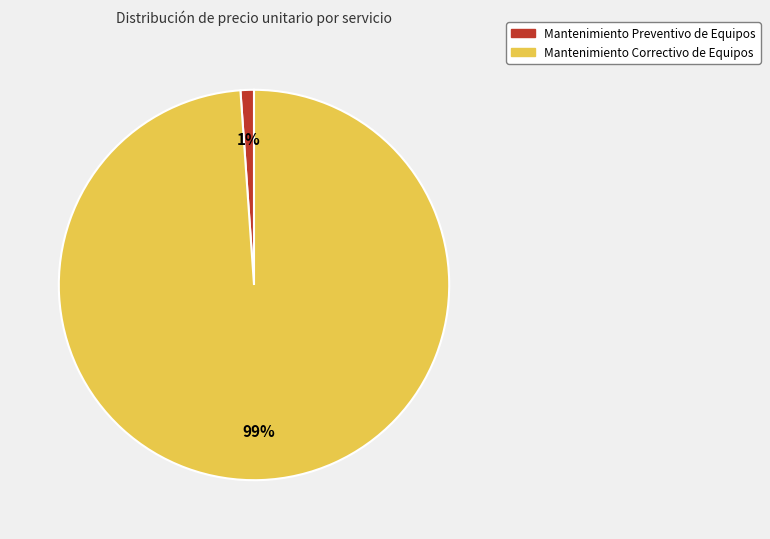

To the nearest percent, what portion does Mantenimiento Correctivo de Equipos represent?

99%